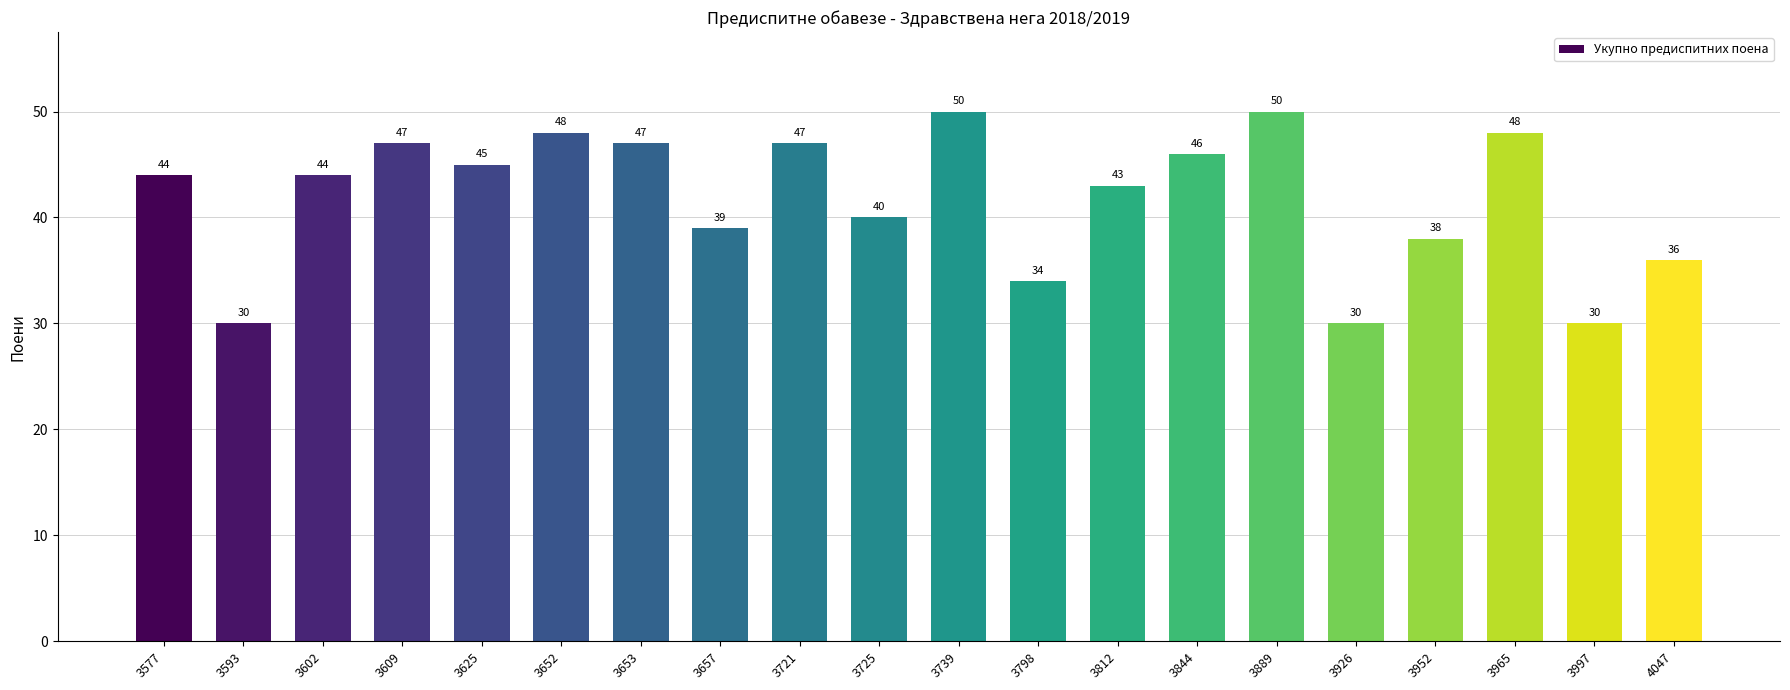

The value at 3593 is 13. True or false?

False